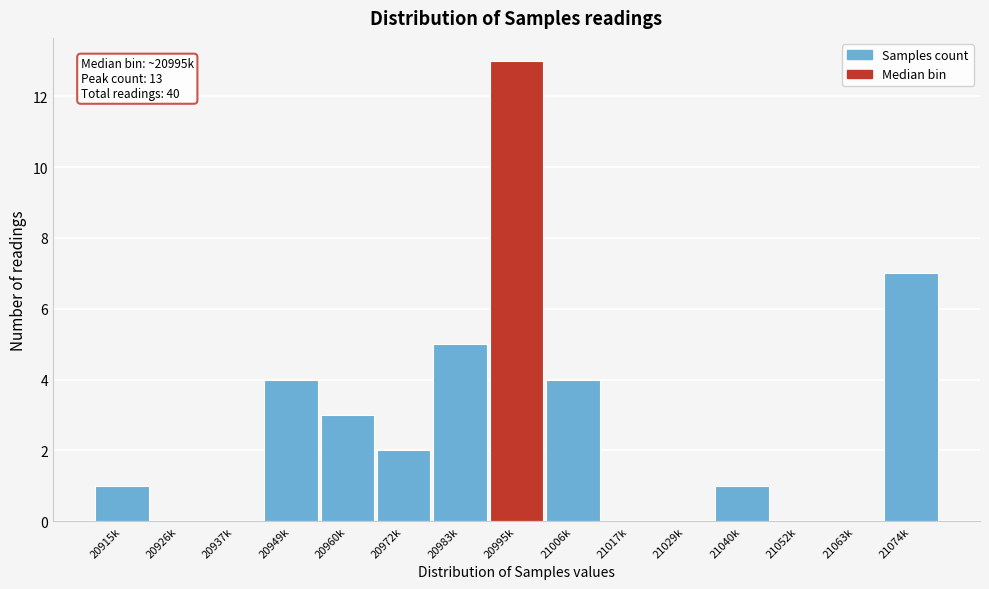

Reading left to right, transcribe all the data shown in this chart.

20915k=1	20926k=0	20937k=0	20949k=4	20960k=3	20972k=2	20983k=5	20995k=13	21006k=4	21017k=0	21029k=0	21040k=1	21052k=0	21063k=0	21074k=7